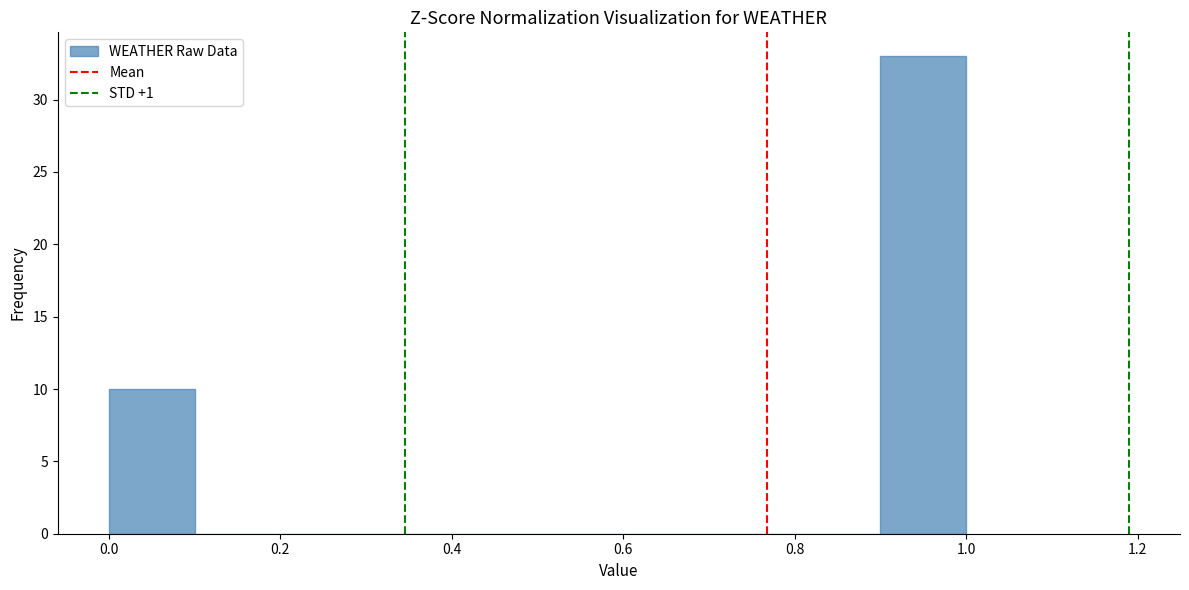

Over which range of the x-axis is the bar tallest?

0.9 to 1.0